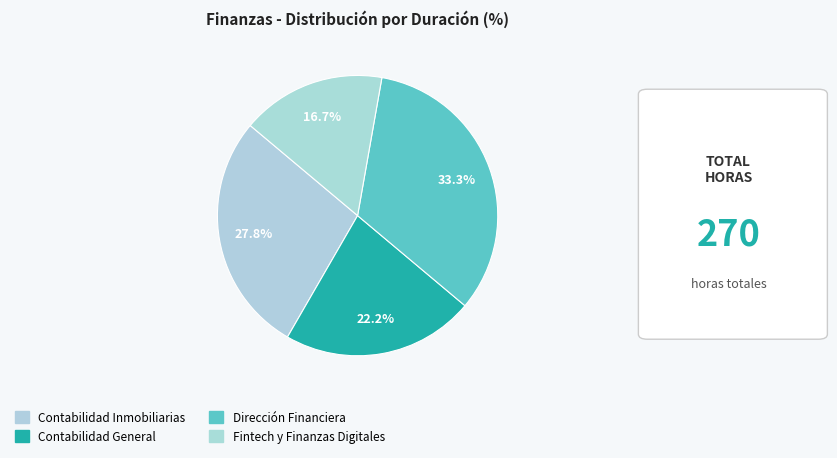

How many segments does this pie chart have?

4